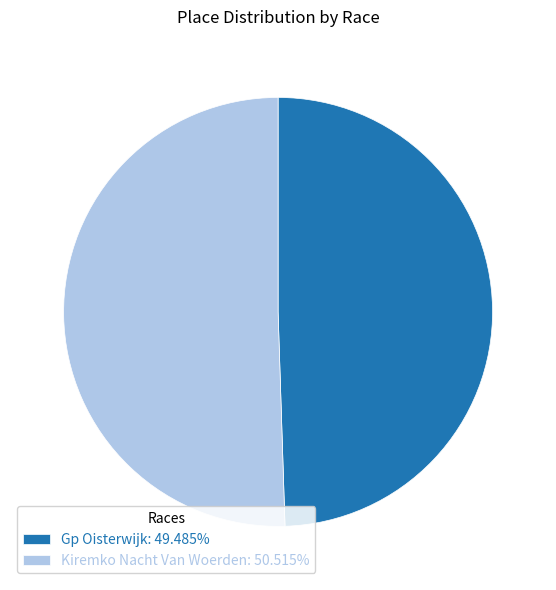

Is the sum of Kiremko Nacht Van Woerden: 50.515% and Gp Oisterwijk: 49.485% greater than half?

Yes